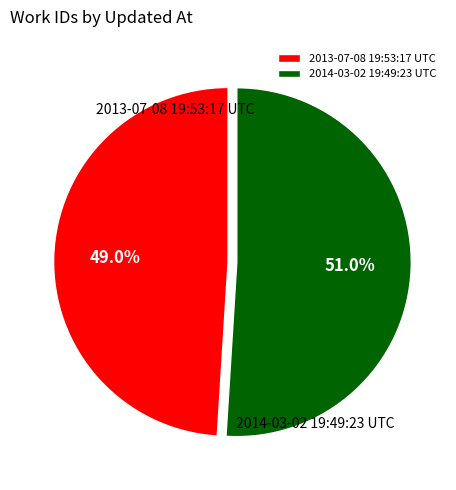

To the nearest percent, what is the average slice percentage?

50%